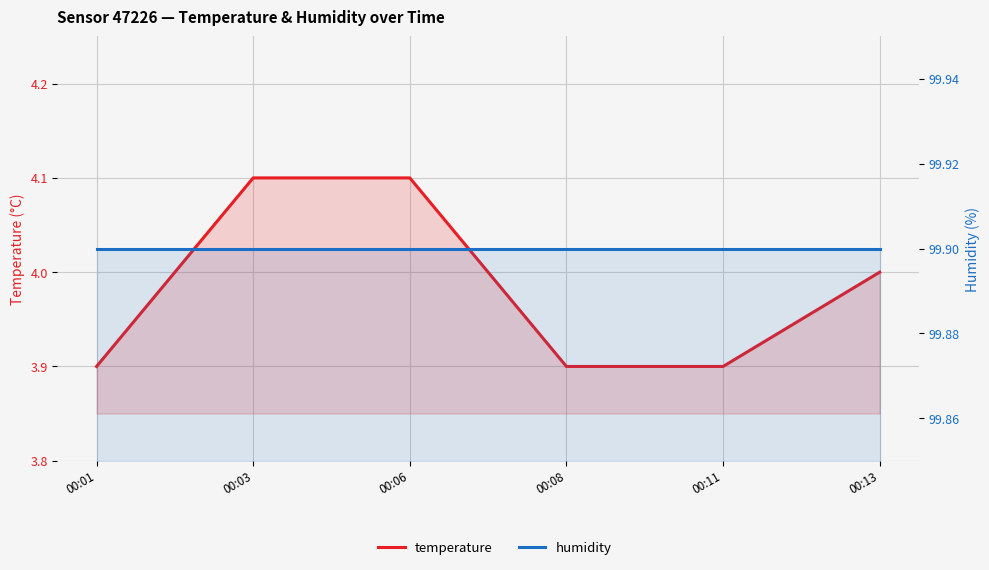

What is the lowest value of the temperature series?

3.9